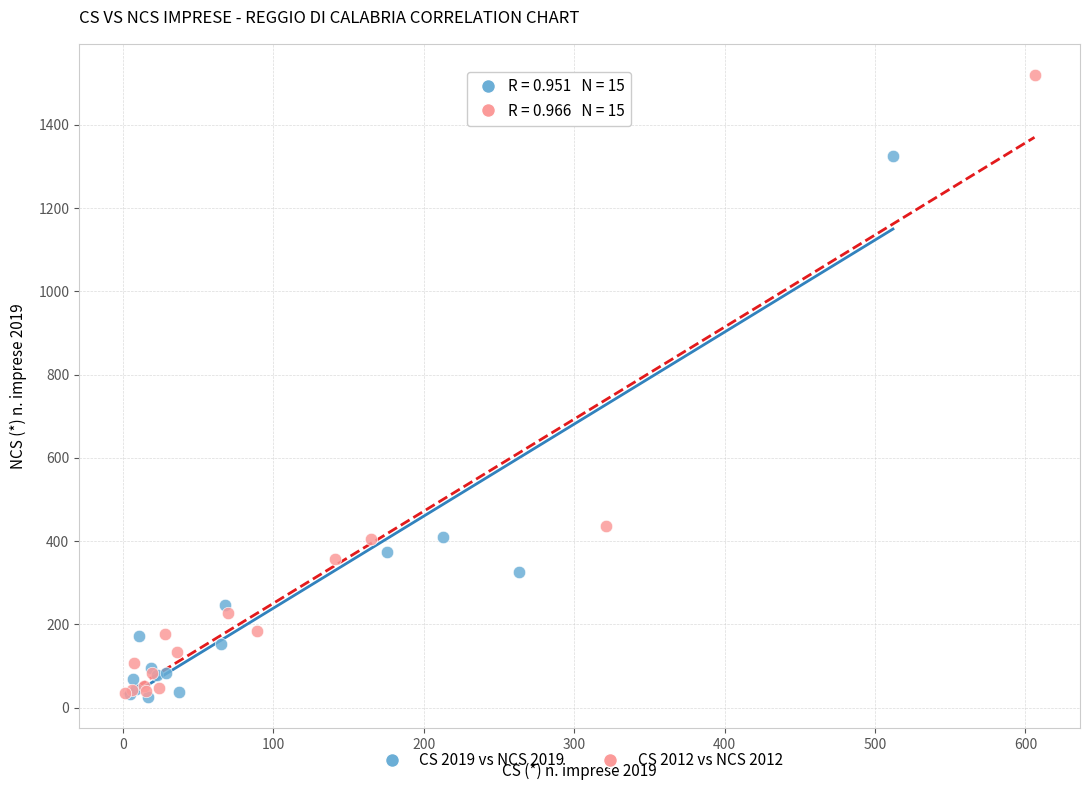

Which series has the largest Y range (max minus min)?

CS 2012 vs NCS 2012